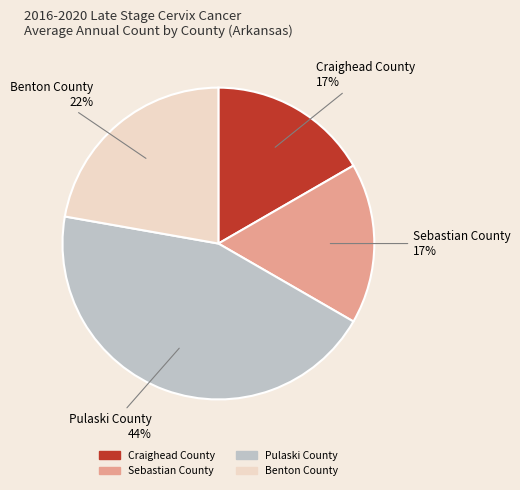

To the nearest percent, what is the difference between the Pulaski County and Benton County slice percentages?

22%